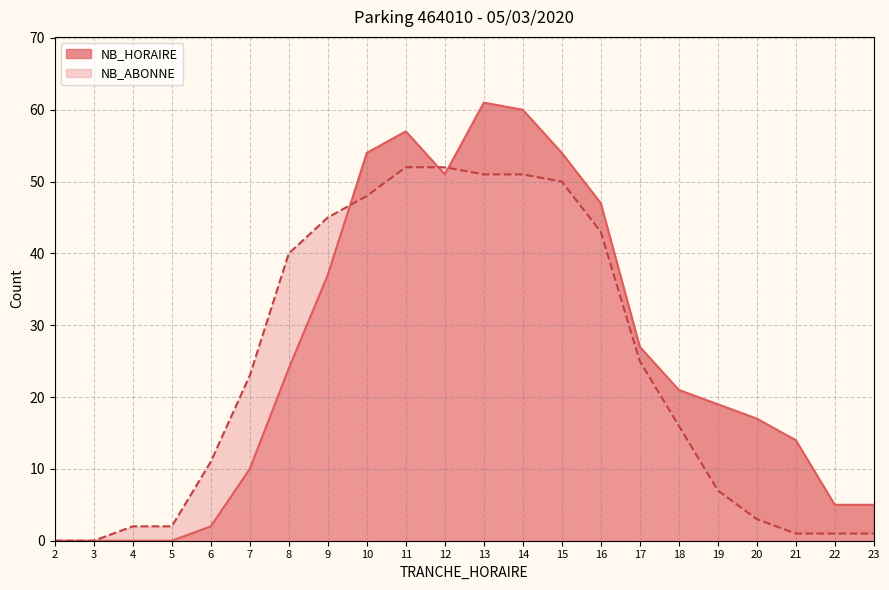

At which label does NB_HORAIRE reach its minimum?

2